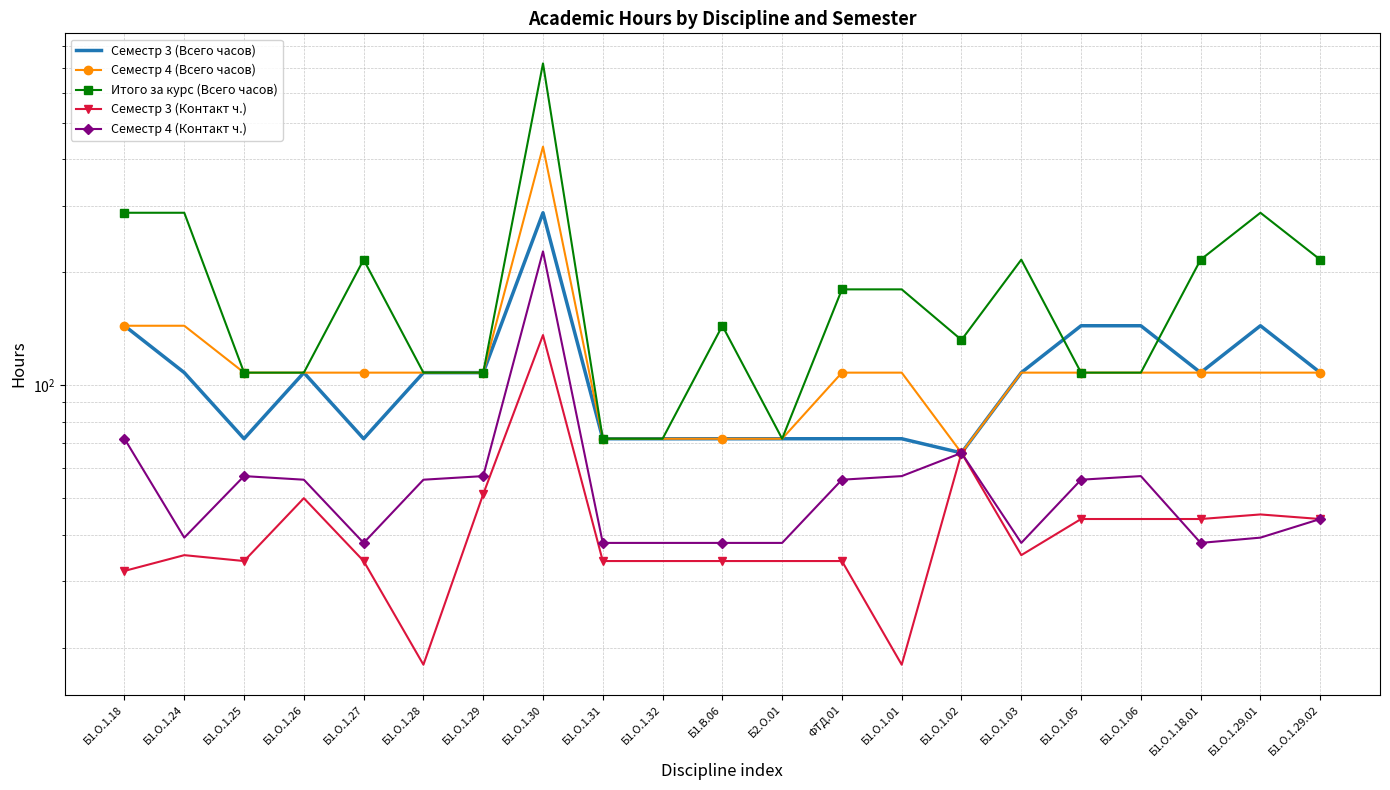

Reading right to left, extract all data points from this chart.

Семестр 3 (Всего часов): 108.0	144.0	108.0	144.0	144.0	108.0	66.0	72.0	72.0	72.0	72.0	72.0	72.0	288.0	108.0	108.0	72.0	108.0	72.0	108.0	144.0
Семестр 4 (Всего часов): 108.0	108.0	108.0	108.0	108.0	108.0	66.0	108.0	108.0	72.0	72.0	72.0	72.0	432.0	108.0	108.0	108.0	108.0	108.0	144.0	144.0
Итого за курс (Всего часов): 216.0	288.0	216.0	108.0	108.0	216.0	132.0	180.0	180.0	72.0	144.0	72.0	72.0	720.0	108.0	108.0	216.0	108.0	108.0	288.0	288.0
Семестр 3 (Контакт ч.): 44.0	45.2	44.0	44.0	44.0	35.2	66.0	18.0	34.0	34.0	34.0	34.0	34.0	136.0	51.2	18.0	34.0	50.0	34.0	35.2	32.0
Семестр 4 (Контакт ч.): 44.0	39.2	38.0	57.2	56.0	38.0	66.0	57.2	56.0	38.0	38.0	38.0	38.0	227.2	57.2	56.0	38.0	56.0	57.2	39.2	72.0